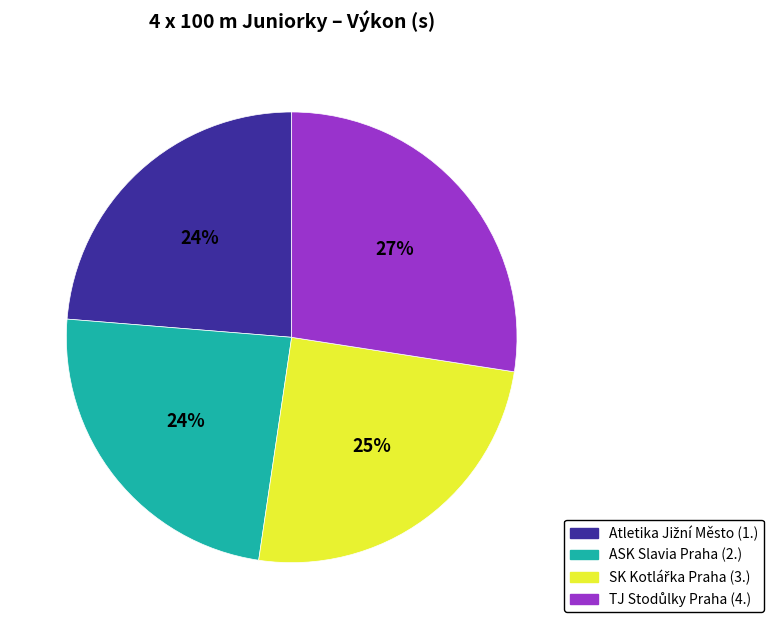

Does any single category account for the majority?

No